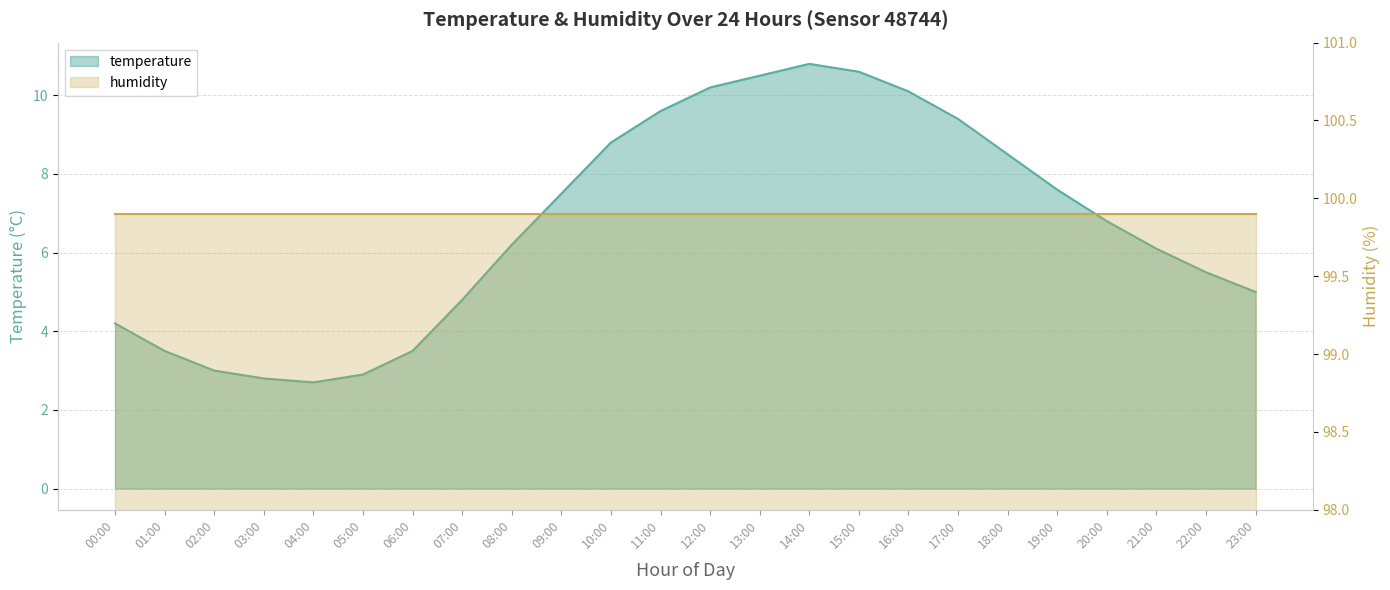

What is the ratio of the value at 06:00 to the value at 11:00?

0.4